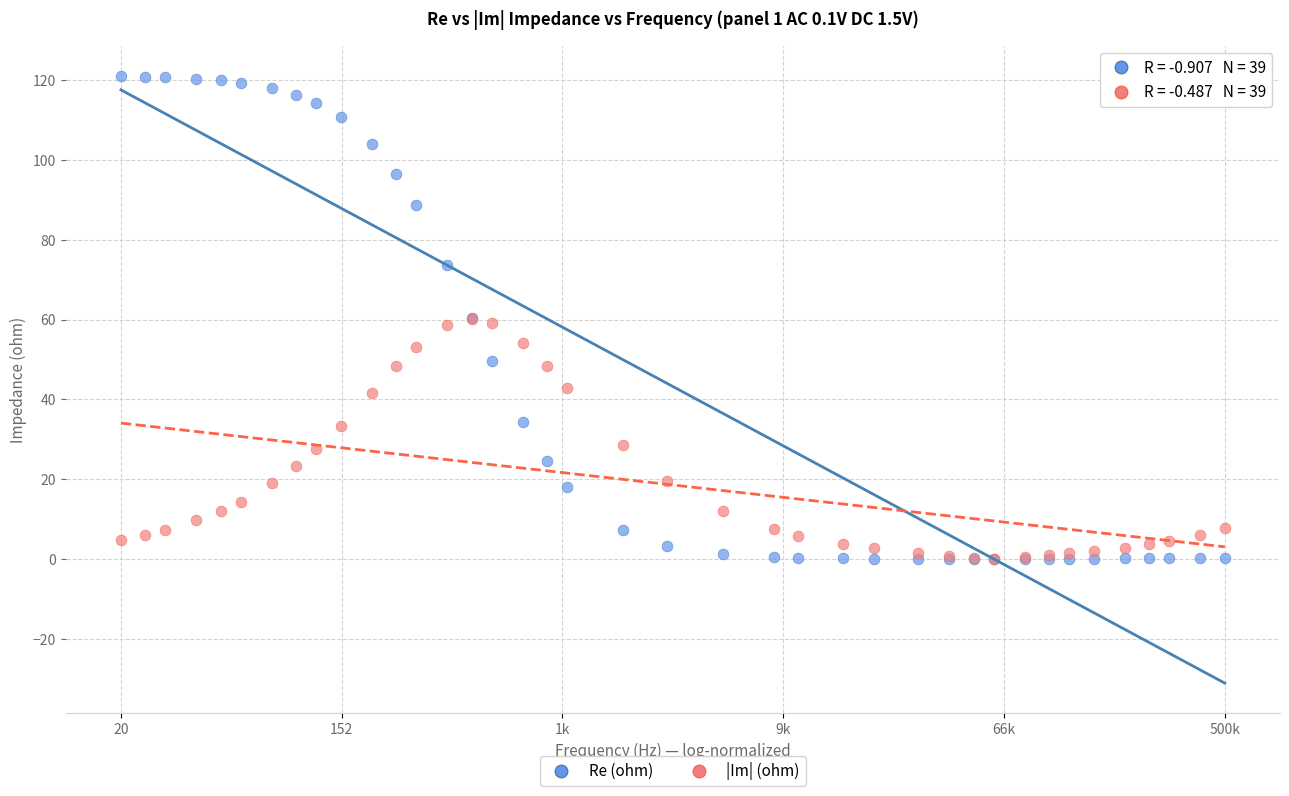

What are all the series names shown in the legend?

Re (ohm), |Im| (ohm)